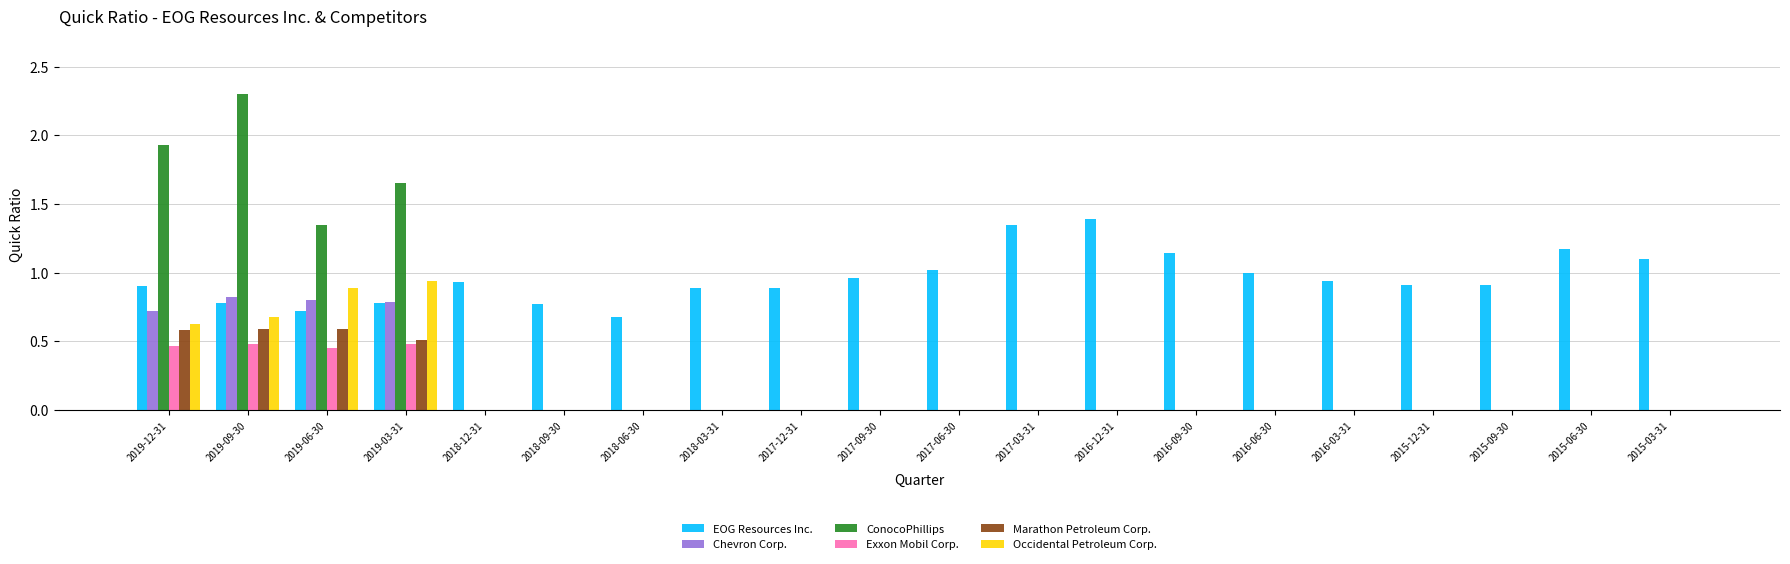

Which series has the largest range (max minus min)?

ConocoPhillips